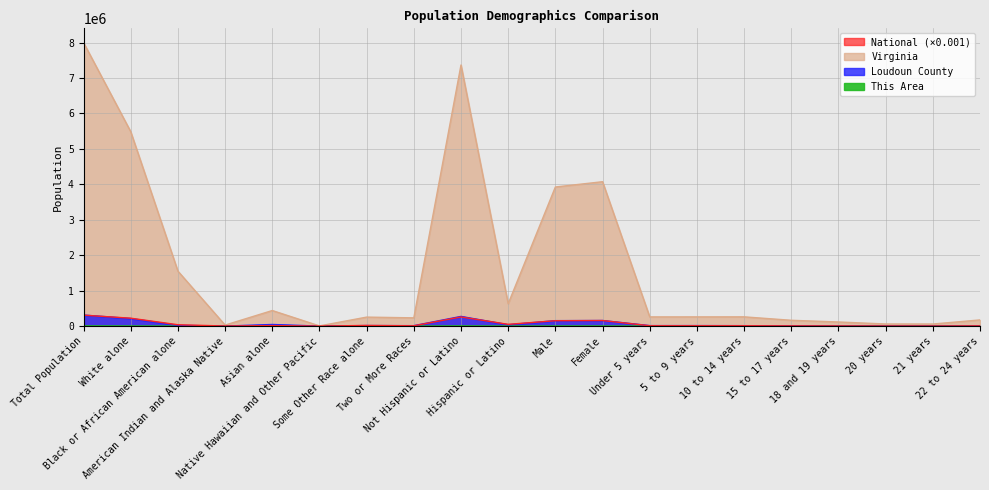

Reading right to left, transcribe all the data shown in this chart.

This Area: 22 to 24 years=57.0	21 years=13.0	20 years=7.0	18 and 19 years=32.0	15 to 17 years=73.0	10 to 14 years=172.0	5 to 9 years=279.0	Under 5 years=362.0	Female=2818.0	Male=2753.0	Hispanic or Latino=501.0	Not Hispanic or Latino=5070.0	Two or More Races=275.0	Some Other Race alone=133.0	Native Hawaiian and Other Pacific=2.0	Asian alone=1509.0	American Indian and Alaska Native=7.0	Black or African American alone=502.0	White alone=3143.0	Total Population=5571.0
Loudoun County: 22 to 24 years=4149.0	21 years=1196.0	20 years=1171.0	18 and 19 years=3044.0	15 to 17 years=6913.0	10 to 14 years=12730.0	5 to 9 years=14712.0	Under 5 years=13986.0	Female=158233.0	Male=154078.0	Hispanic or Latino=38576.0	Not Hispanic or Latino=273735.0	Two or More Races=12575.0	Some Other Race alone=15424.0	Native Hawaiian and Other Pacific=184.0	Asian alone=46033.0	American Indian and Alaska Native=914.0	Black or African American alone=22710.0	White alone=214471.0	Total Population=312311.0
Virginia: 22 to 24 years=174715.0	21 years=59159.0	20 years=60167.0	18 and 19 years=116755.0	15 to 17 years=164747.0	10 to 14 years=261624.0	5 to 9 years=260549.0	Under 5 years=260107.0	Female=4075041.0	Male=3925983.0	Hispanic or Latino=631825.0	Not Hispanic or Latino=7369199.0	Two or More Races=233400.0	Some Other Race alone=254278.0	Native Hawaiian and Other Pacific=5980.0	Asian alone=439890.0	American Indian and Alaska Native=29225.0	Black or African American alone=1551399.0	White alone=5486852.0	Total Population=8001024.0
National: 22 to 24 years=6482.7	21 years=2223.2	20 years=2308.3	18 and 19 years=4647.5	15 to 17 years=6656.2	10 to 14 years=10579.9	5 to 9 years=10389.6	Under 5 years=10319.4	Female=156964.2	Male=151781.3	Hispanic or Latino=50477.6	Not Hispanic or Latino=258267.9	Two or More Races=9009.1	Some Other Race alone=19107.4	Native Hawaiian and Other Pacific=540.0	Asian alone=14674.3	American Indian and Alaska Native=2932.2	Black or African American alone=38929.3	White alone=223553.3	Total Population=308745.5